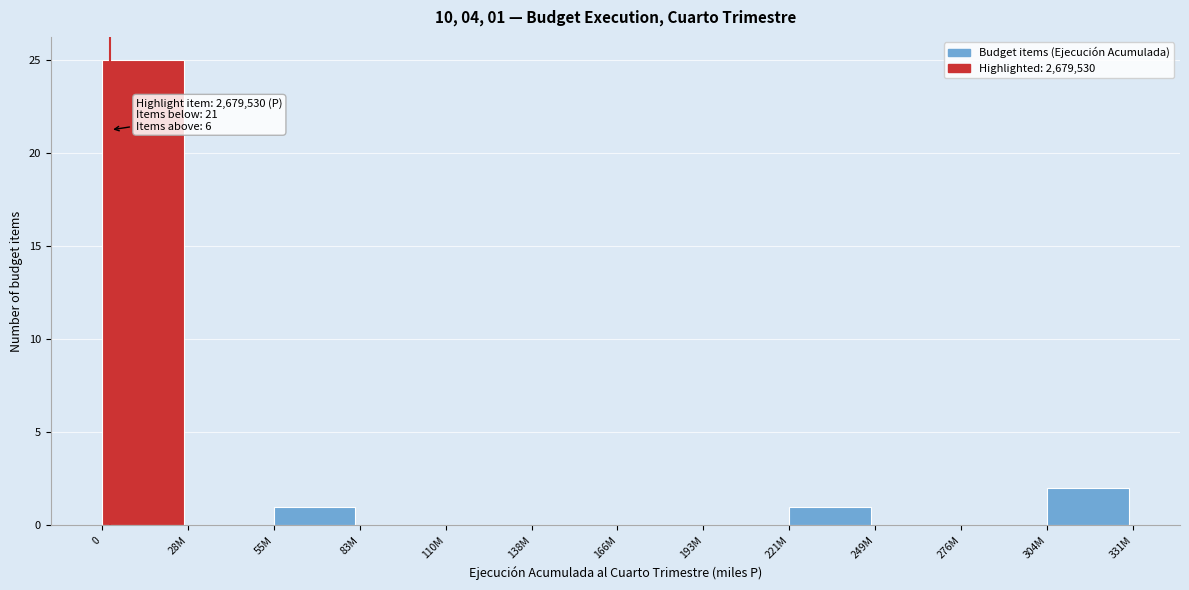

Reading left to right, extract all data points from this chart.

0=25	28M=0	55M=1	83M=0	110M=0	138M=0	166M=0	193M=0	221M=1	249M=0	276M=0	304M=2